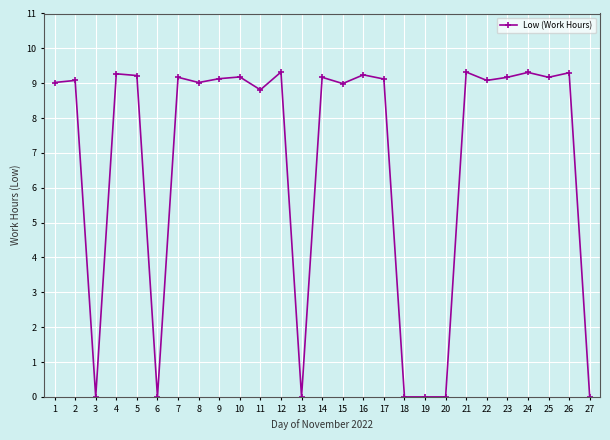

The value at 15 is 2.4. True or false?

False